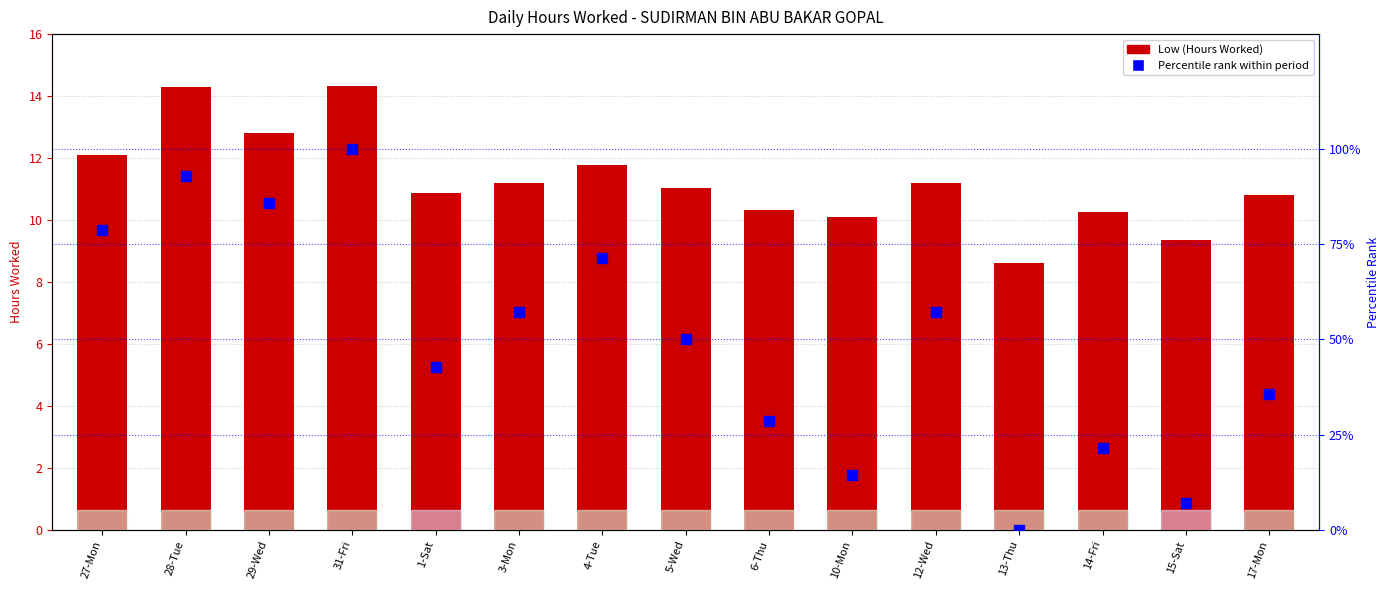

Are the bars grouped side by side (vs. stacked)?

Yes